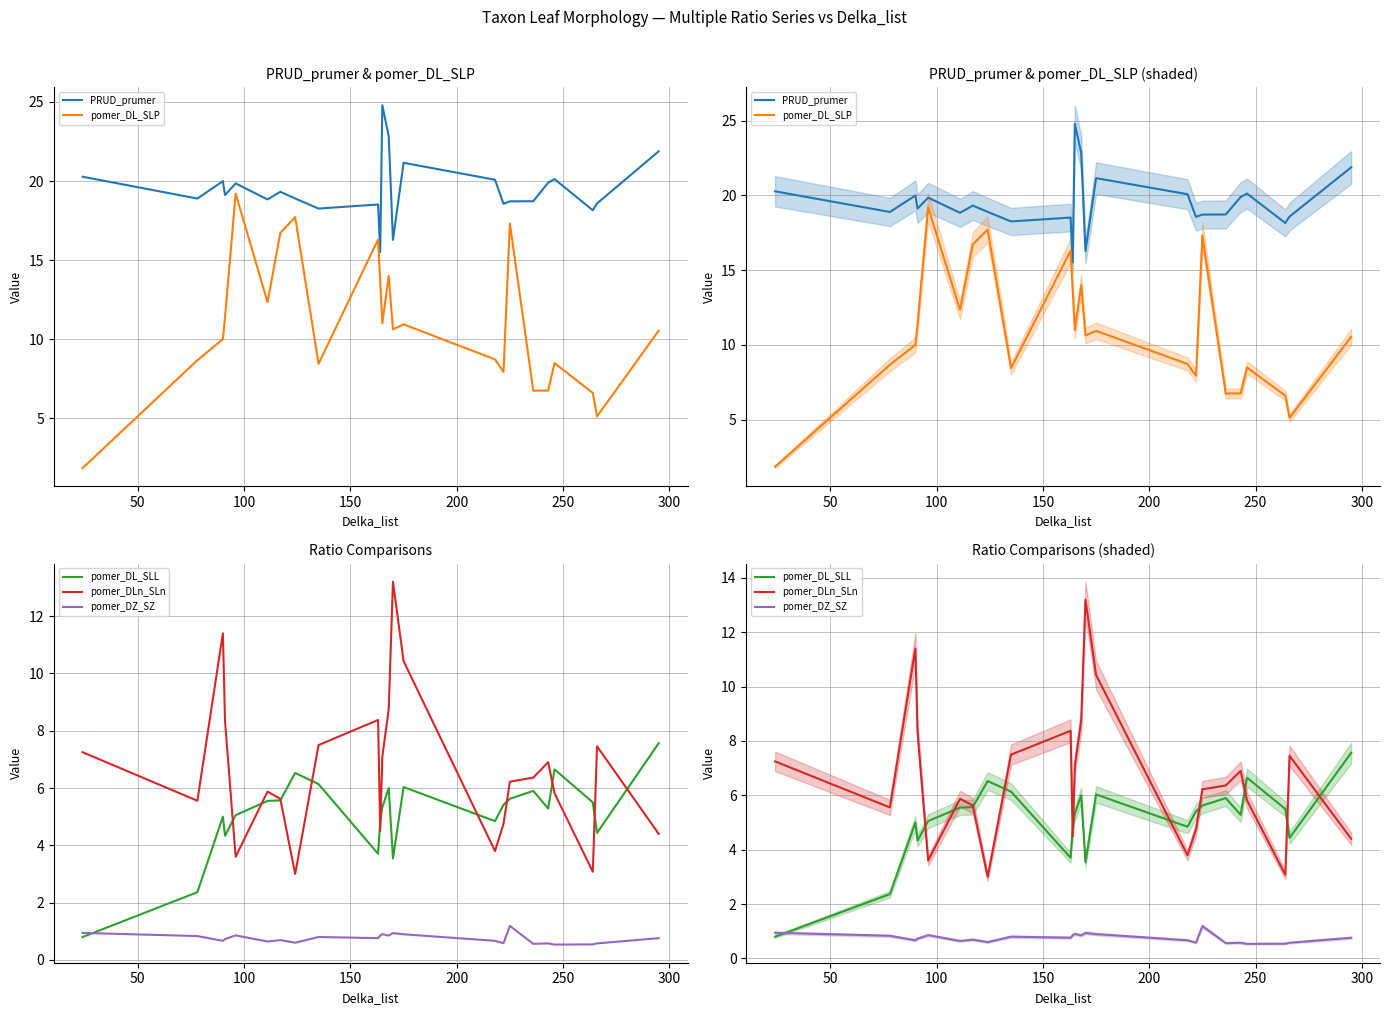

What is the difference between the maximum and second lowest values in the pomer_DL_SLP series?

14.1